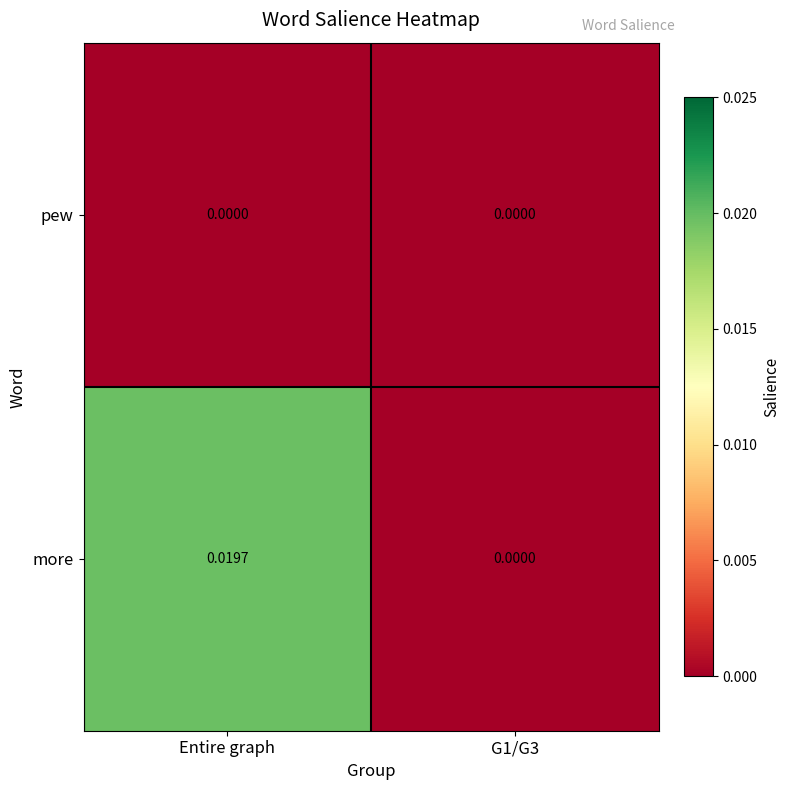

Between Entire graph and G1/G3, which series saw the biggest shift?

more